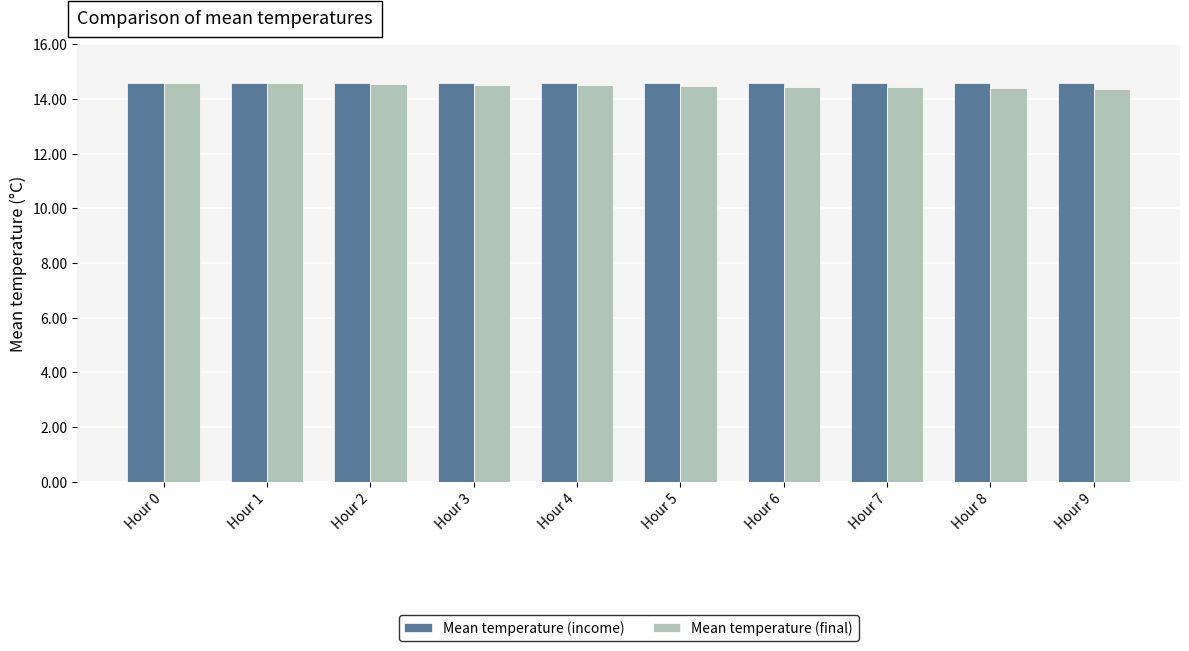

True or false: Mean temperature (income) has a value of 25.8 at Hour 0.

False